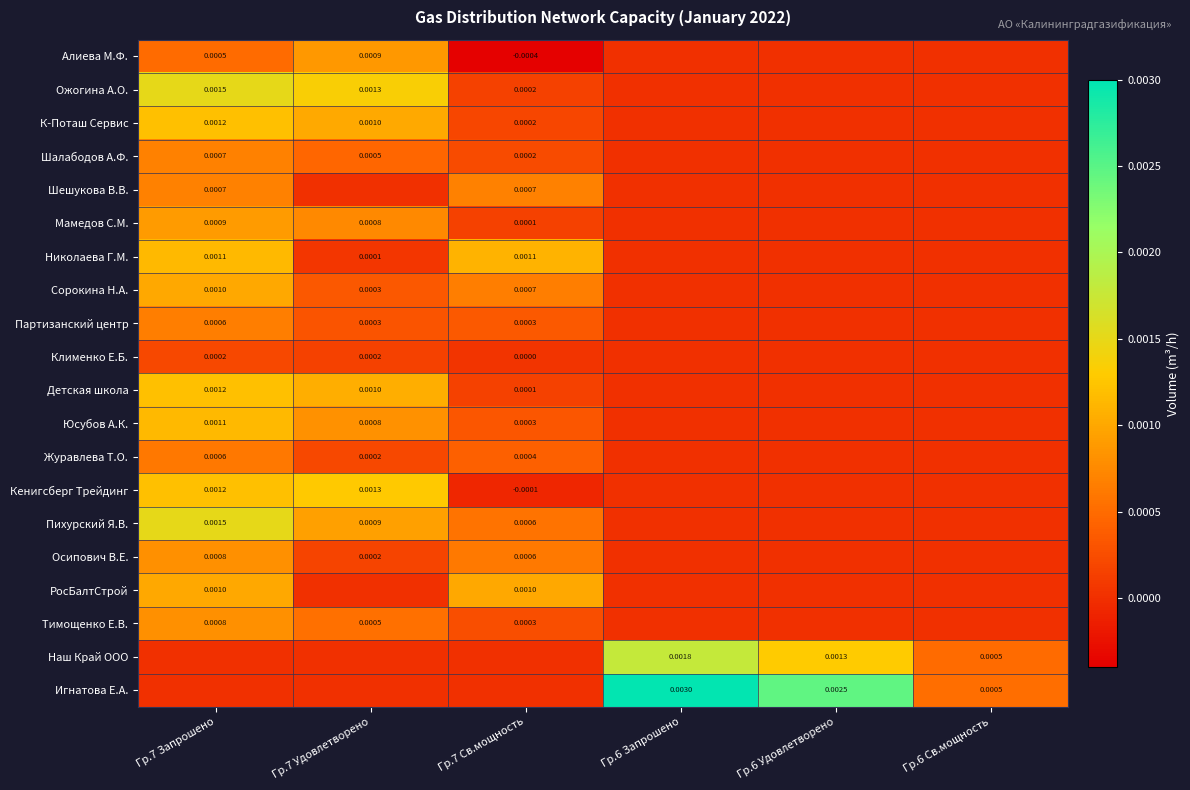

Where is Наш Край ООО nearest to the value 0?

Гр.7 Запрошено